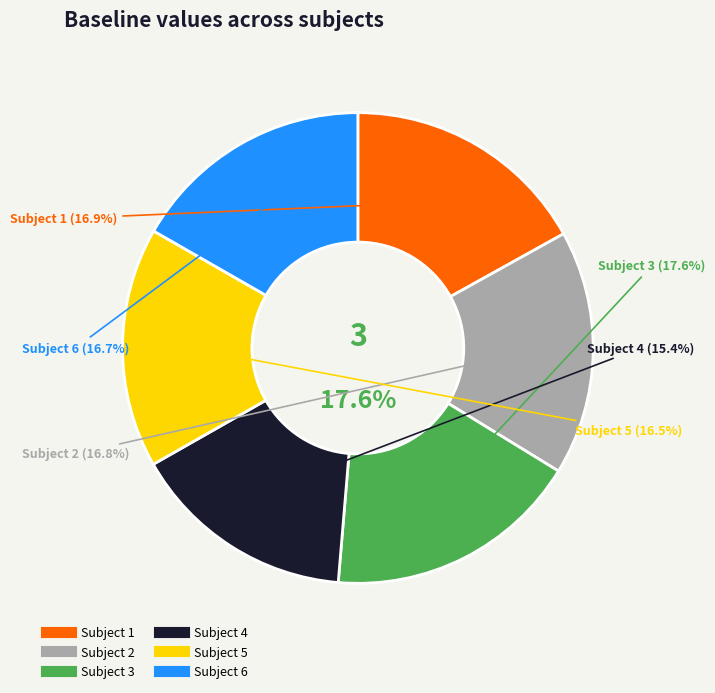

Count the number of slices in the pie.

6